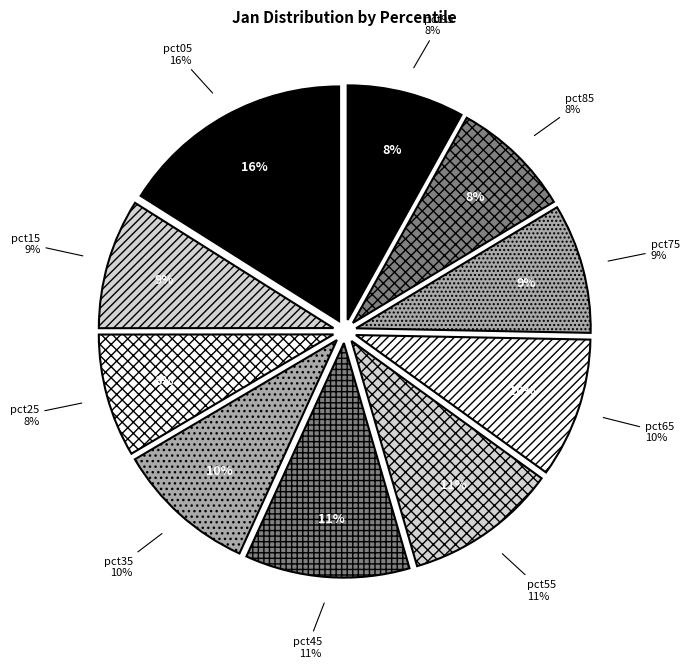

Is there a majority slice in this chart?

No